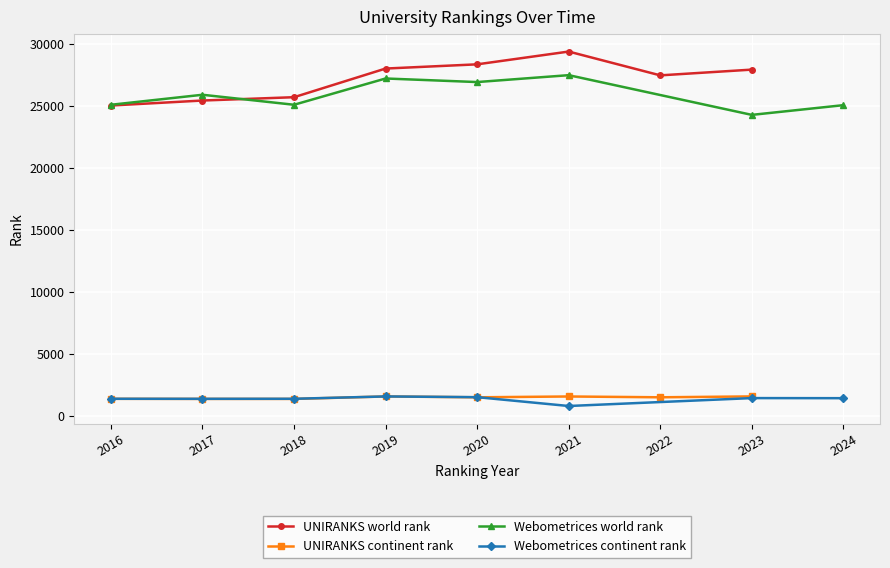

Between 2018 and 2019, which series saw the biggest shift?

UNIRANKS world rank